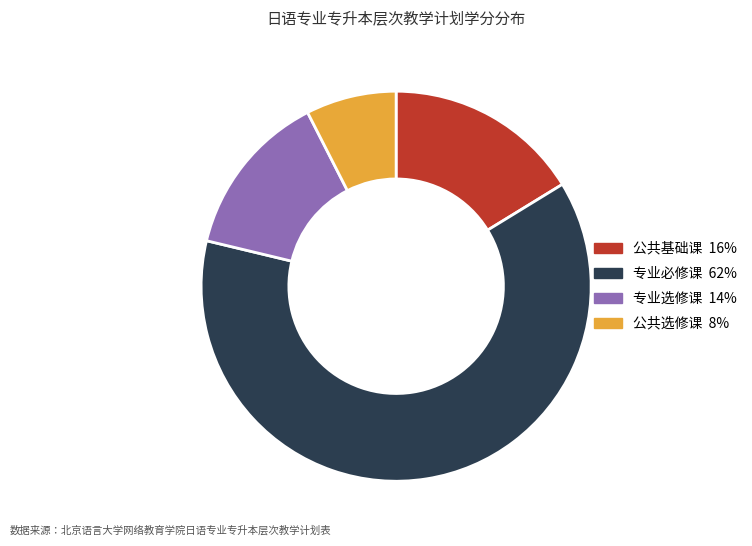

Is it true that 公共选修课 is 8% of the pie?

True